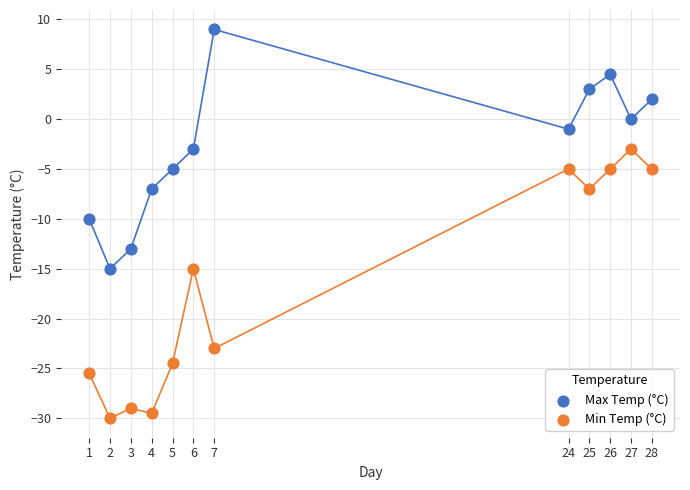

Which series contains the highest Y value?

Max Temp (°C)